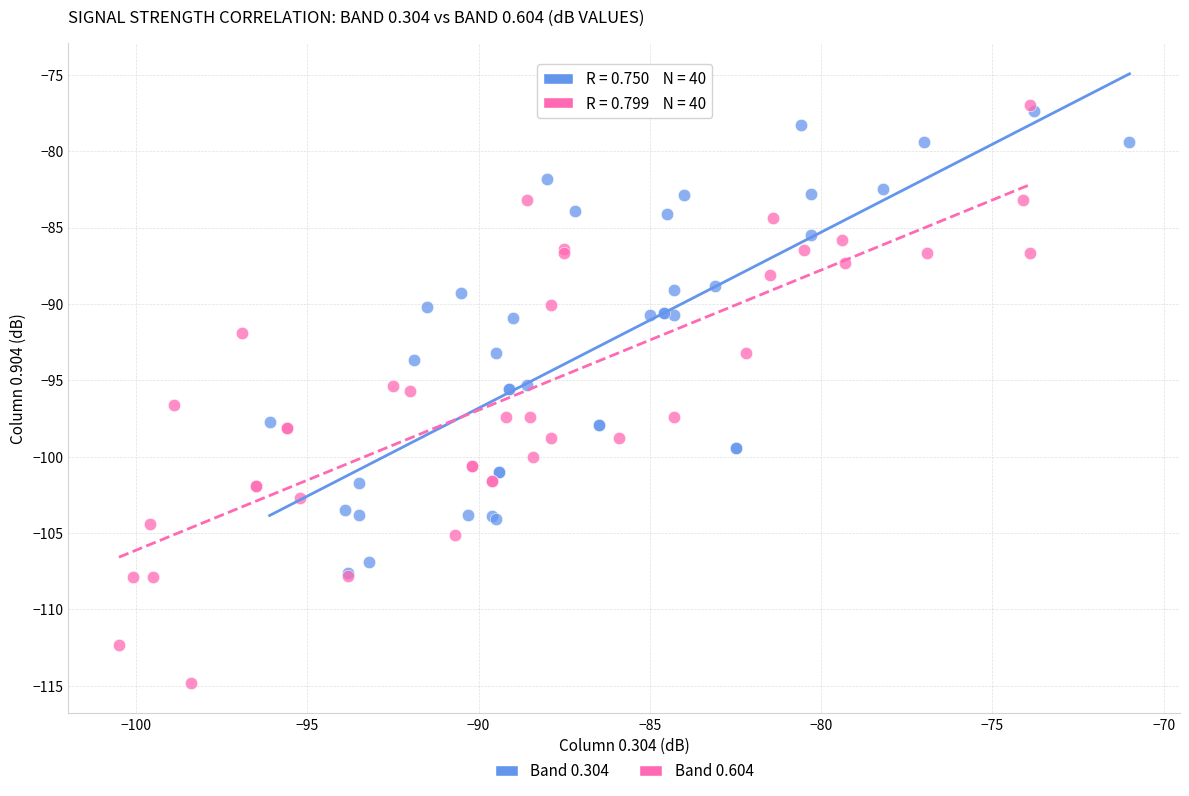

Which series has the largest Y range (max minus min)?

Band 0.604